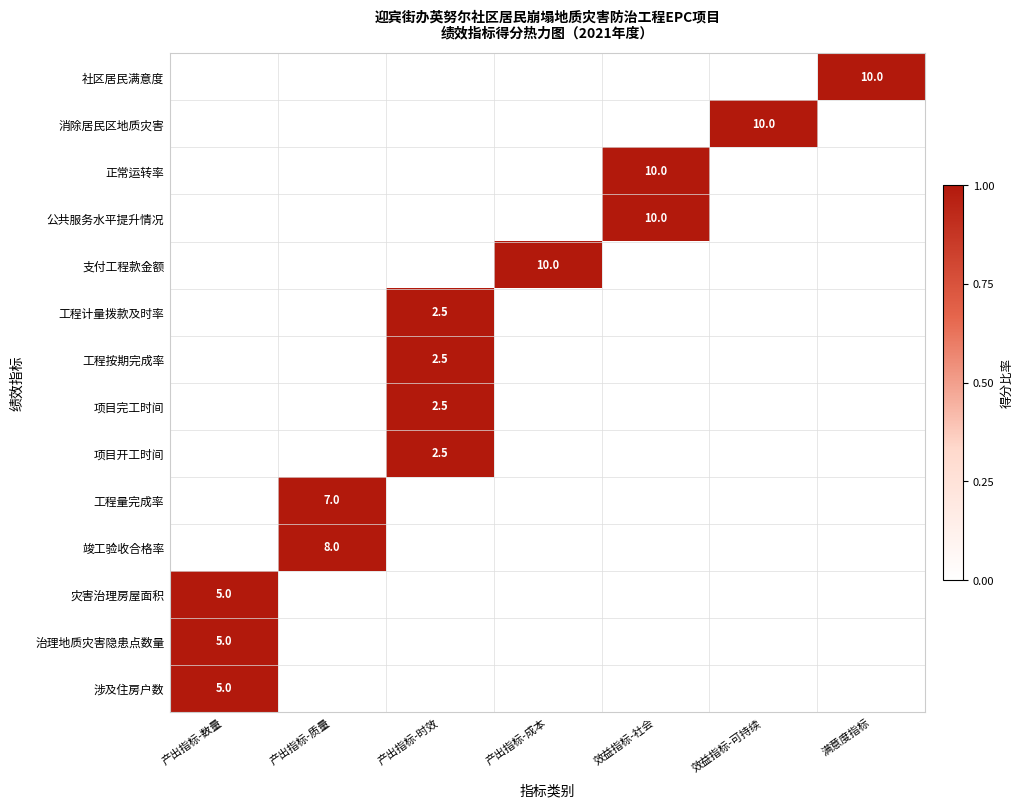

At how many categories does at least one series exceed 0?

7